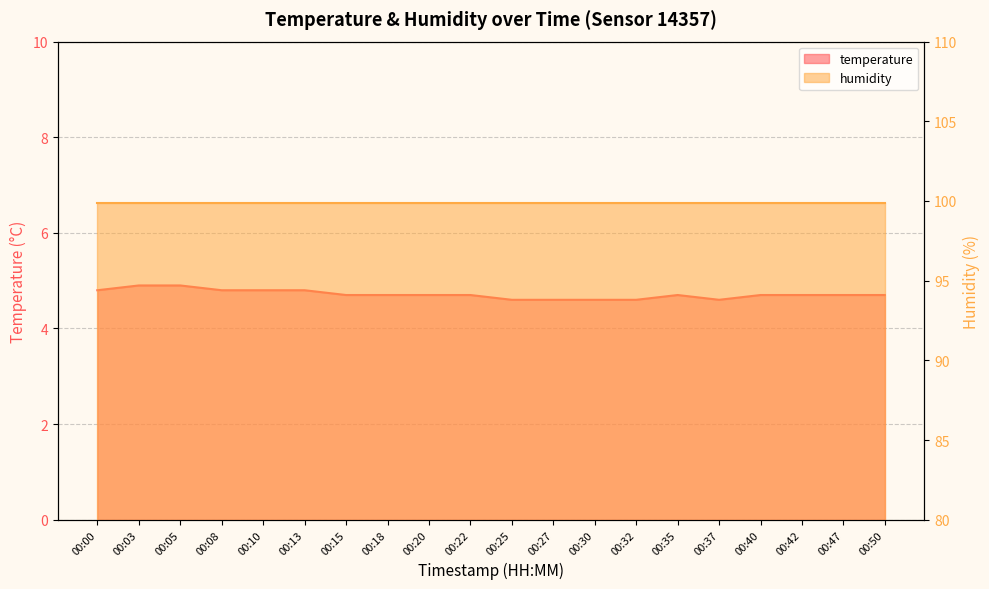

Which category has the highest value across all series?

00:03